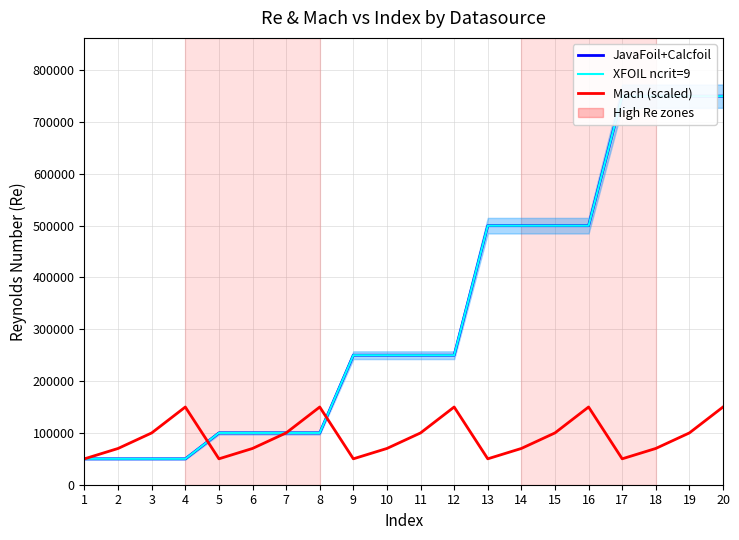

How many lines are shown in the chart?

3